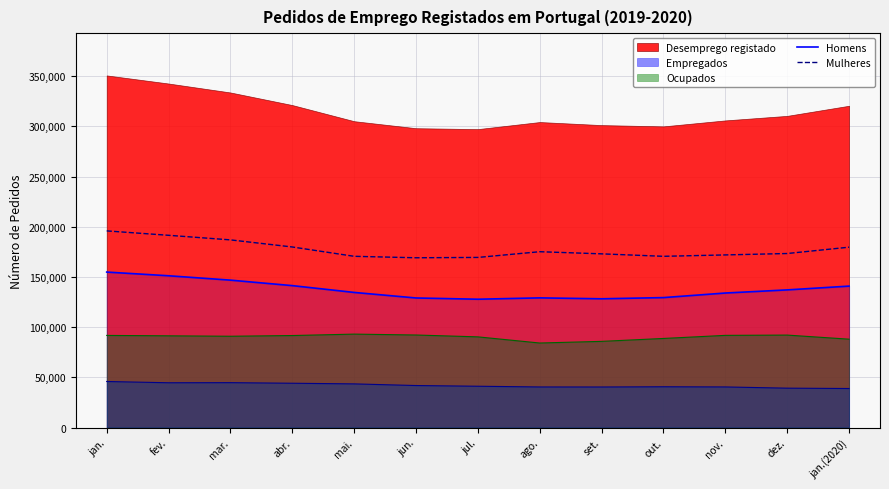

Which category has the lowest value in the Mulheres series?

jun.